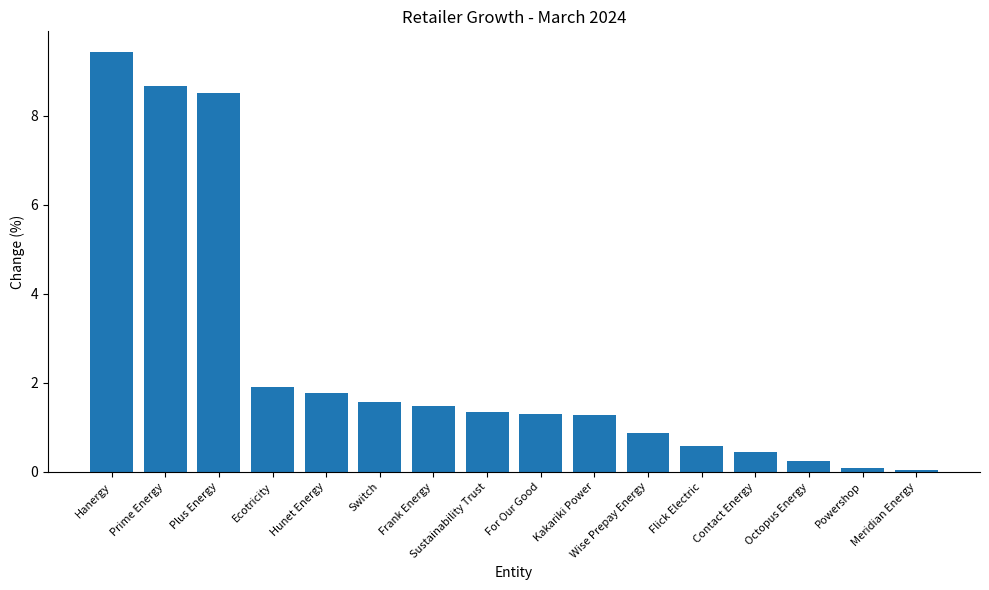

Reading right to left, extract all data points from this chart.

0.1	0.1	0.2	0.4	0.6	0.9	1.3	1.3	1.3	1.5	1.6	1.8	1.9	8.5	8.7	9.4